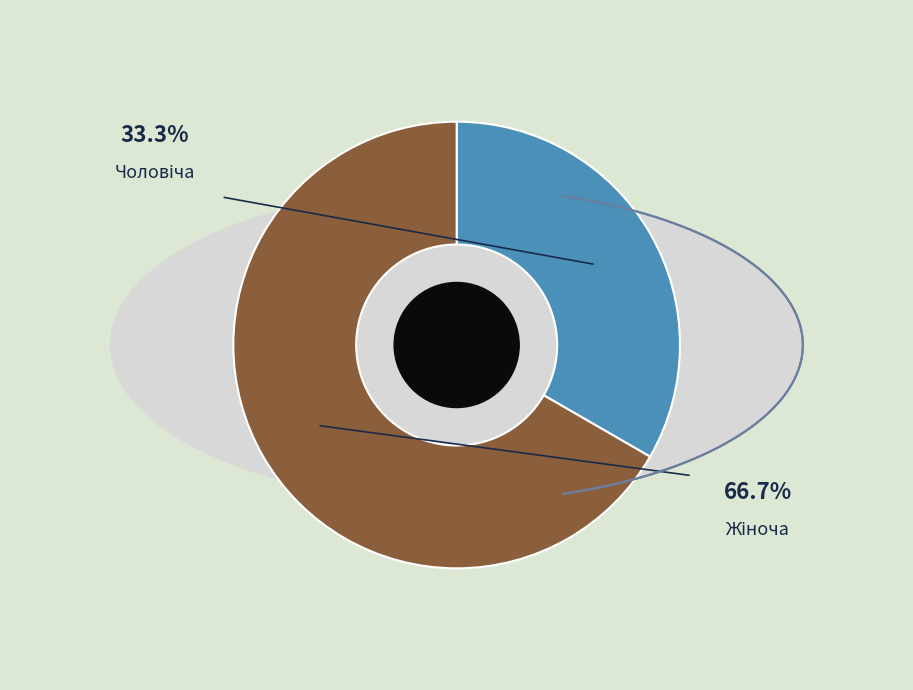

Which category has the biggest portion of the pie?

Жіноча